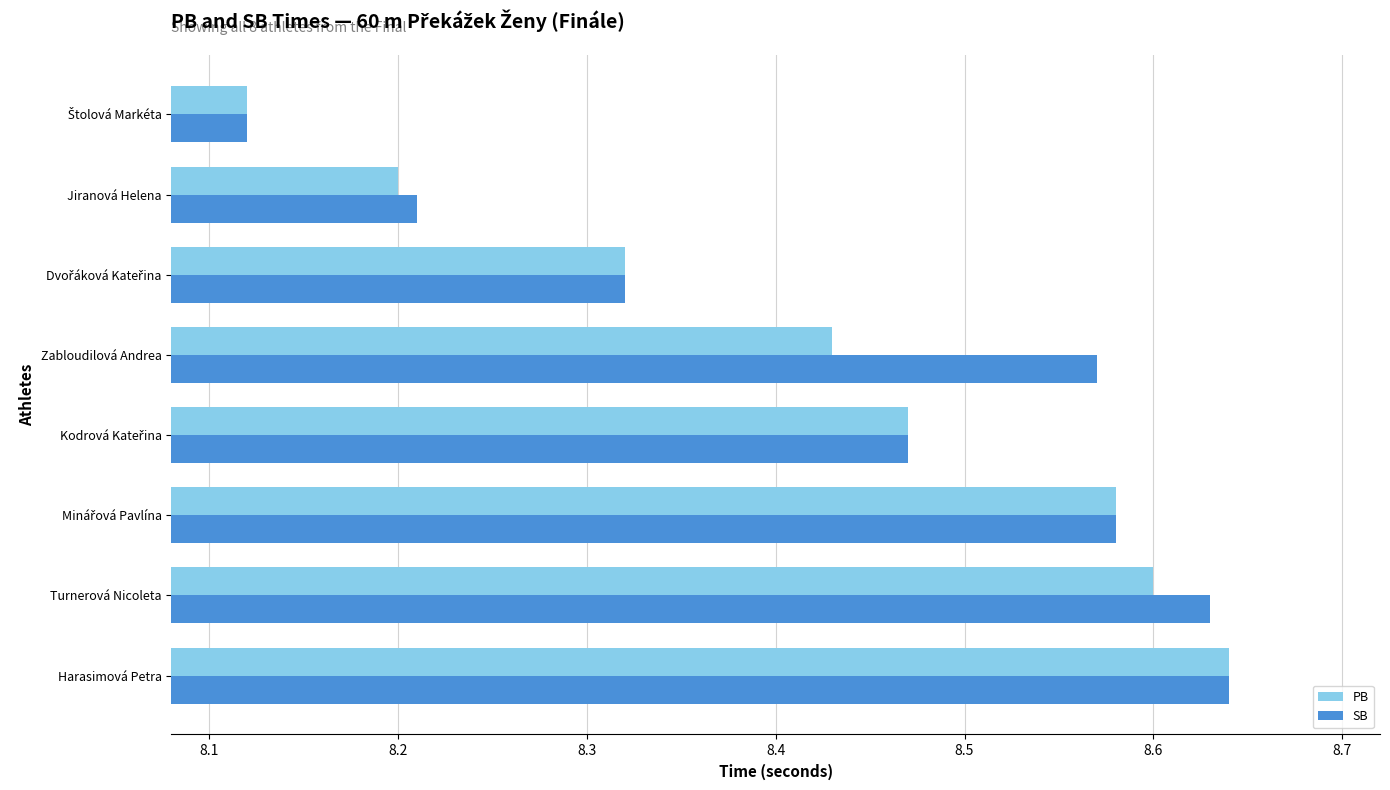

Between Turnerová Nicoleta and Zabloudilová Andrea, which series saw the biggest shift?

PB